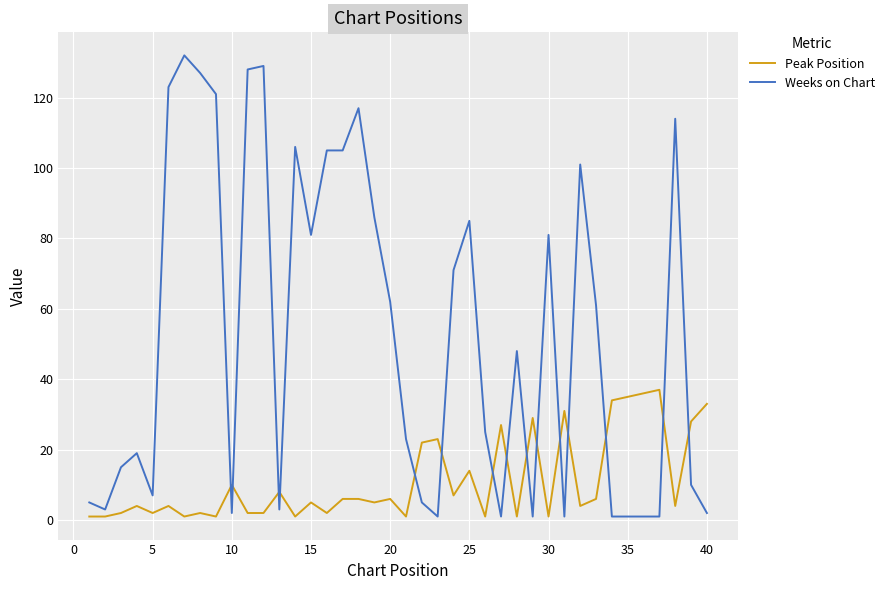

What is the maximum value for Peak Position?

37